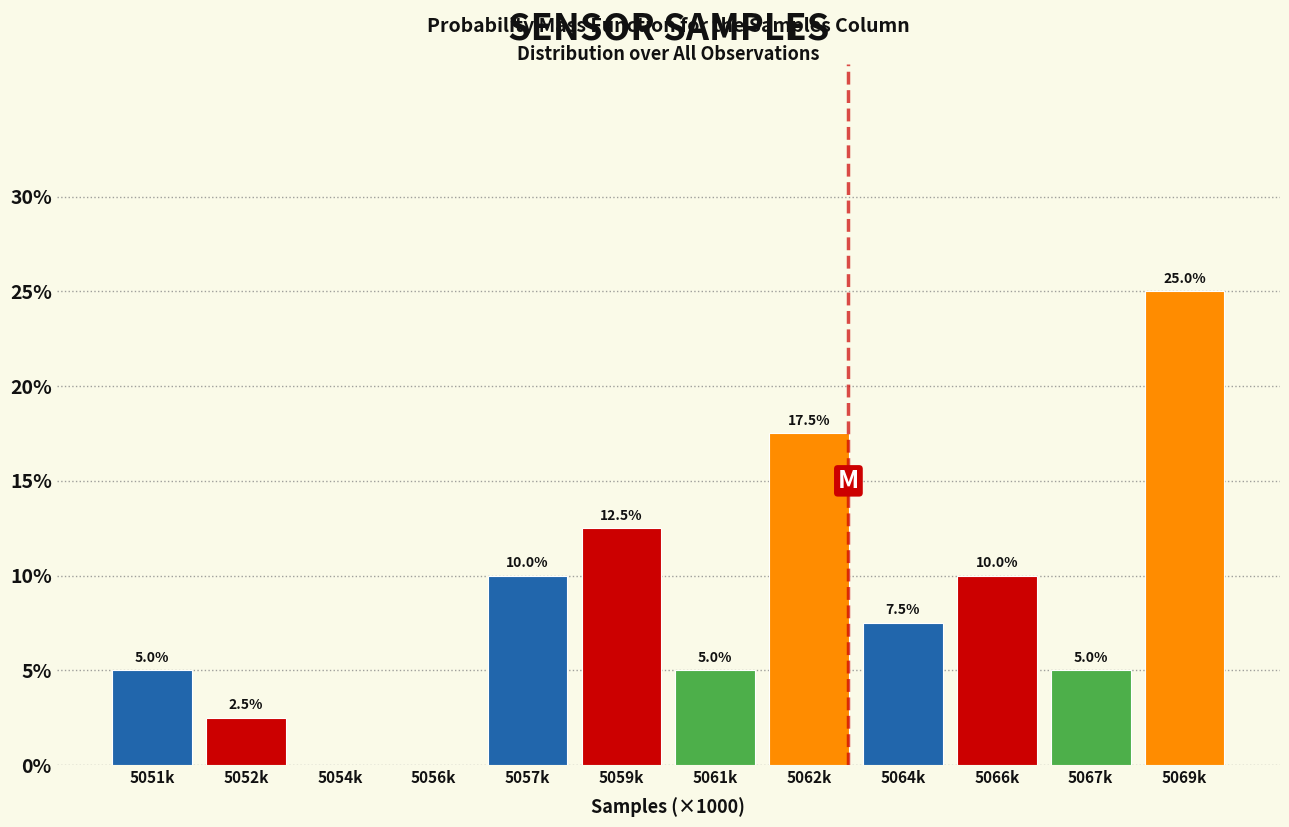

Reading left to right, transcribe all the data shown in this chart.

5051k=5.0	5052k=2.5	5054k=0.0	5056k=0.0	5057k=10.0	5059k=12.5	5061k=5.0	5062k=17.5	5064k=7.5	5066k=10.0	5067k=5.0	5069k=25.0